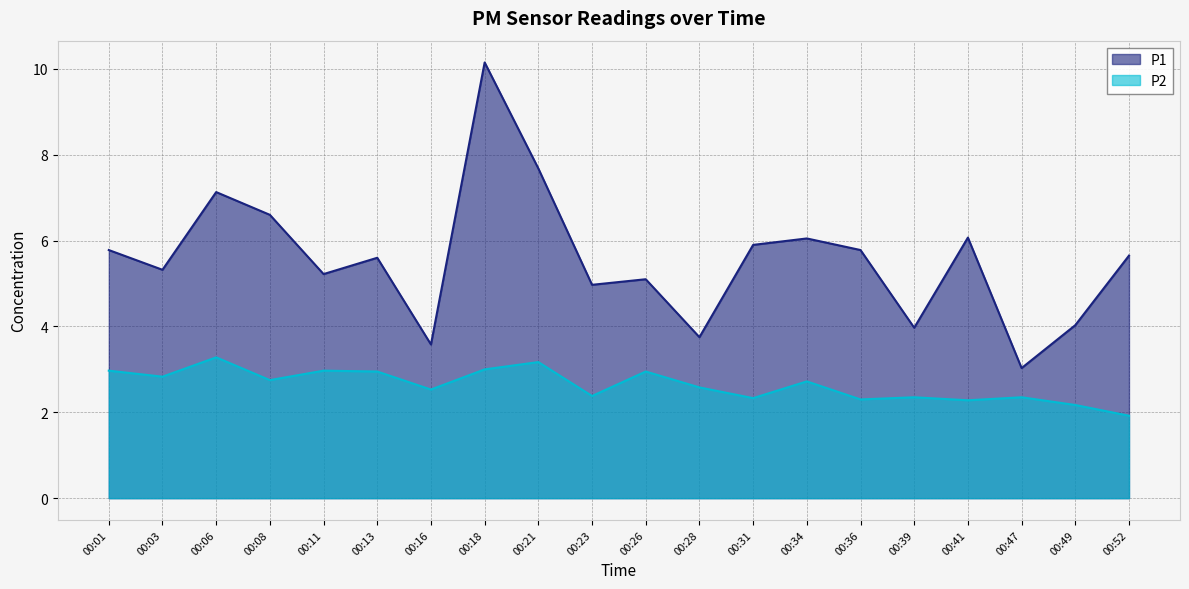

At which label does P1 reach its peak?

00:18